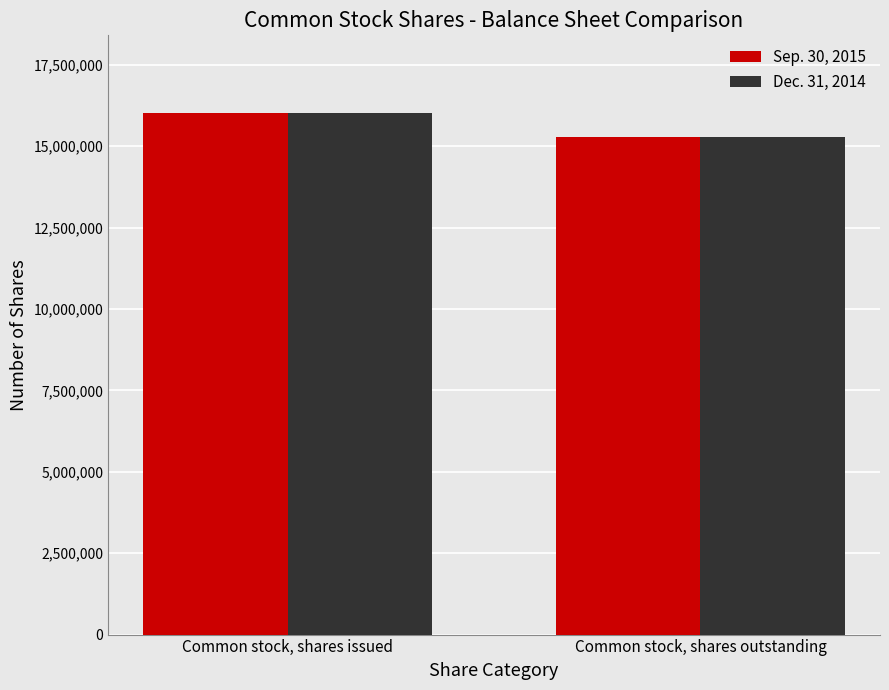

What is the difference between the maximum and minimum values in the Dec. 31, 2014 series?

730000